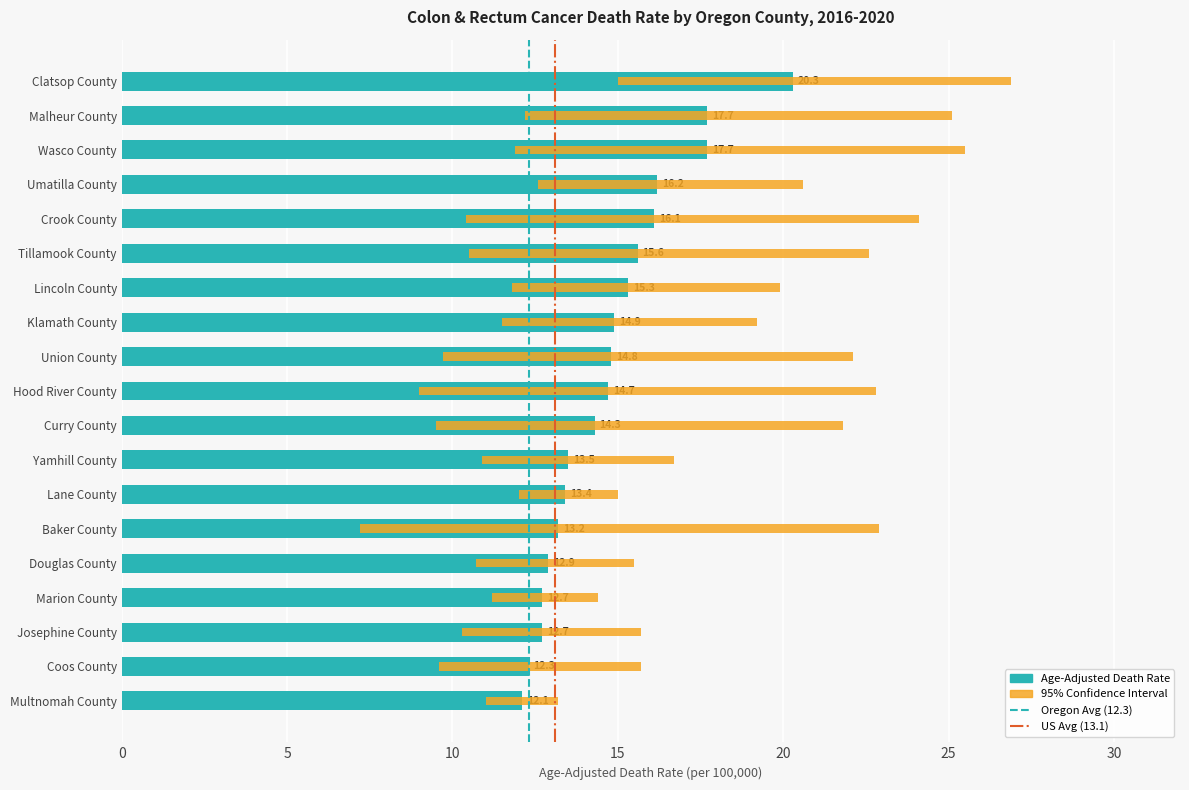

What is the label of the 12th bar from the left?

Yamhill County